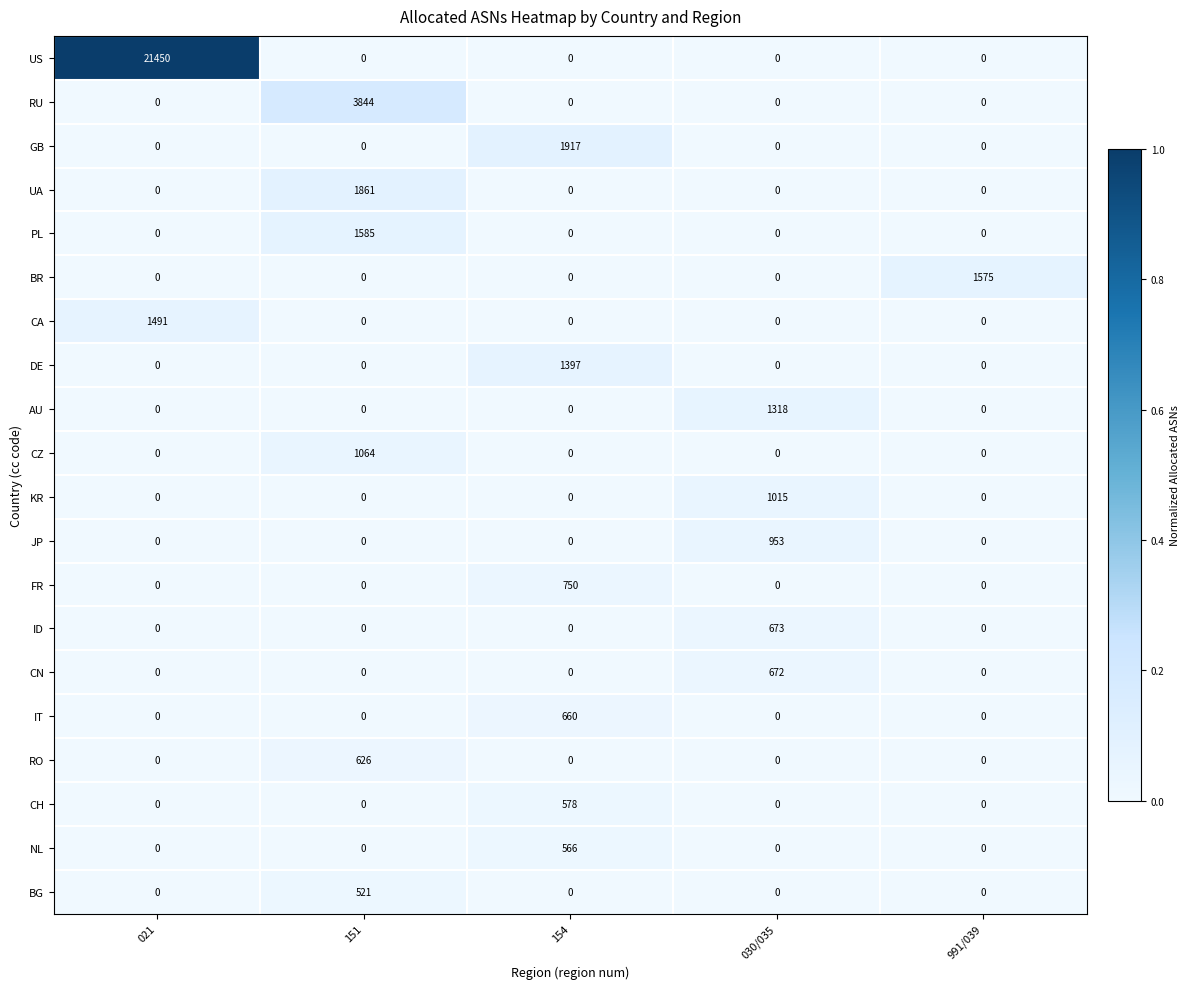

Read the US value at 021, to the nearest 10.

21450